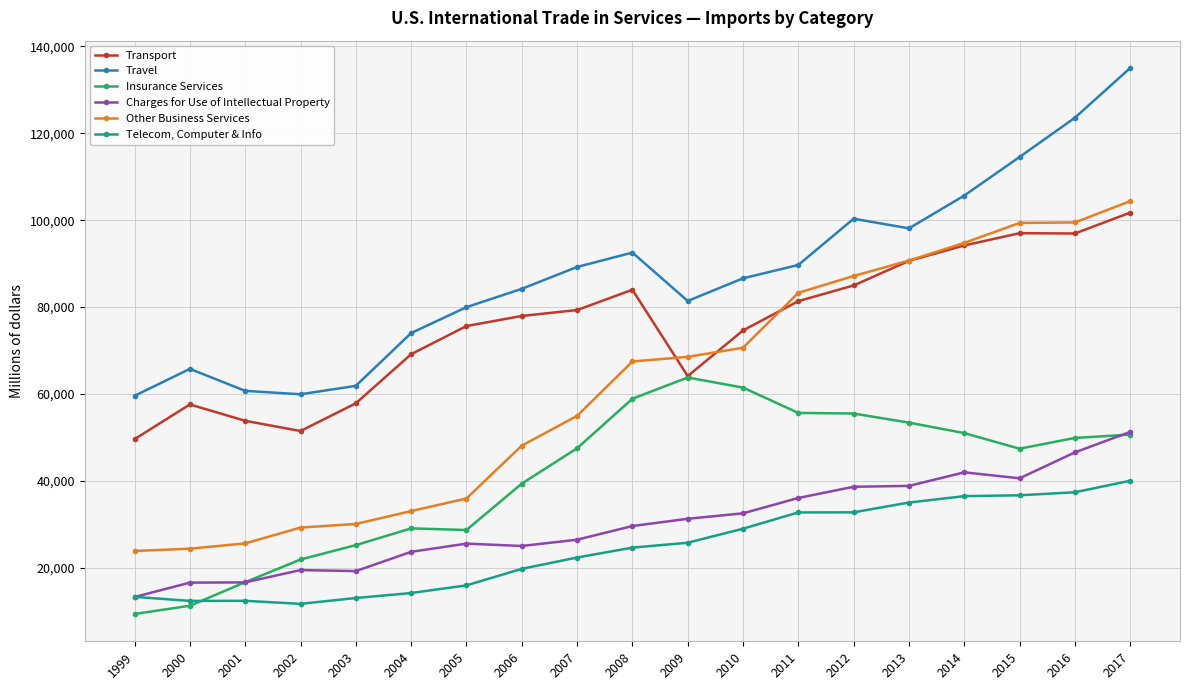

Read the Other Business Services value at 2013, to the nearest 10.

90710